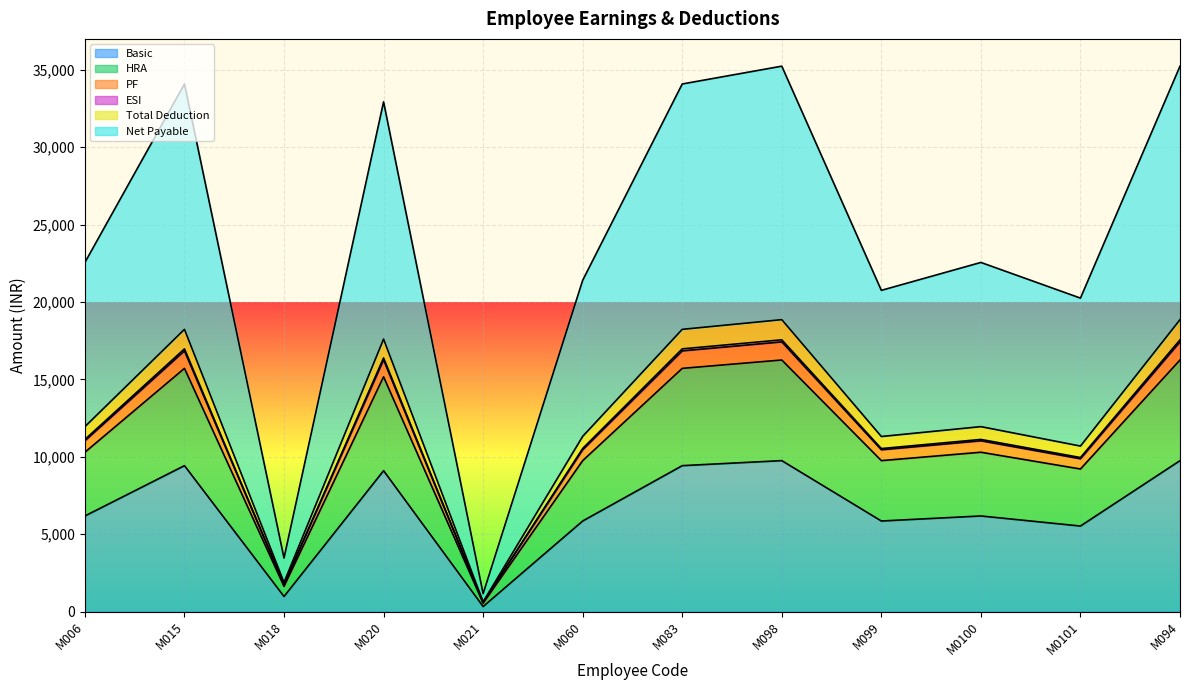

At how many categories does at least one series exceed 7748?

10